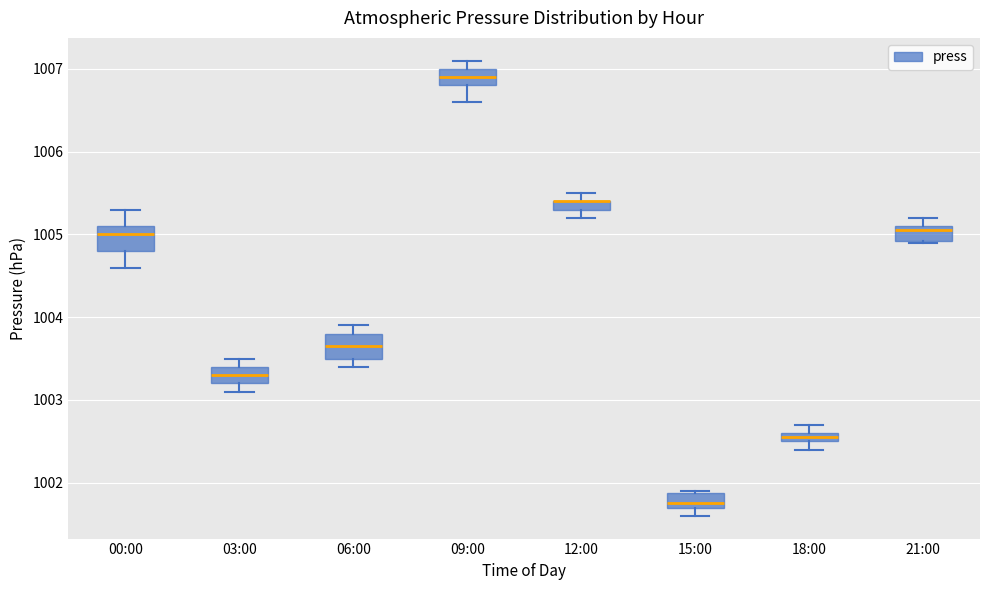

Where is the upper edge of the box for 21:00 on the y-axis? The values are not printed on the chart, so give them approximately, as read against the axis.

1005.1